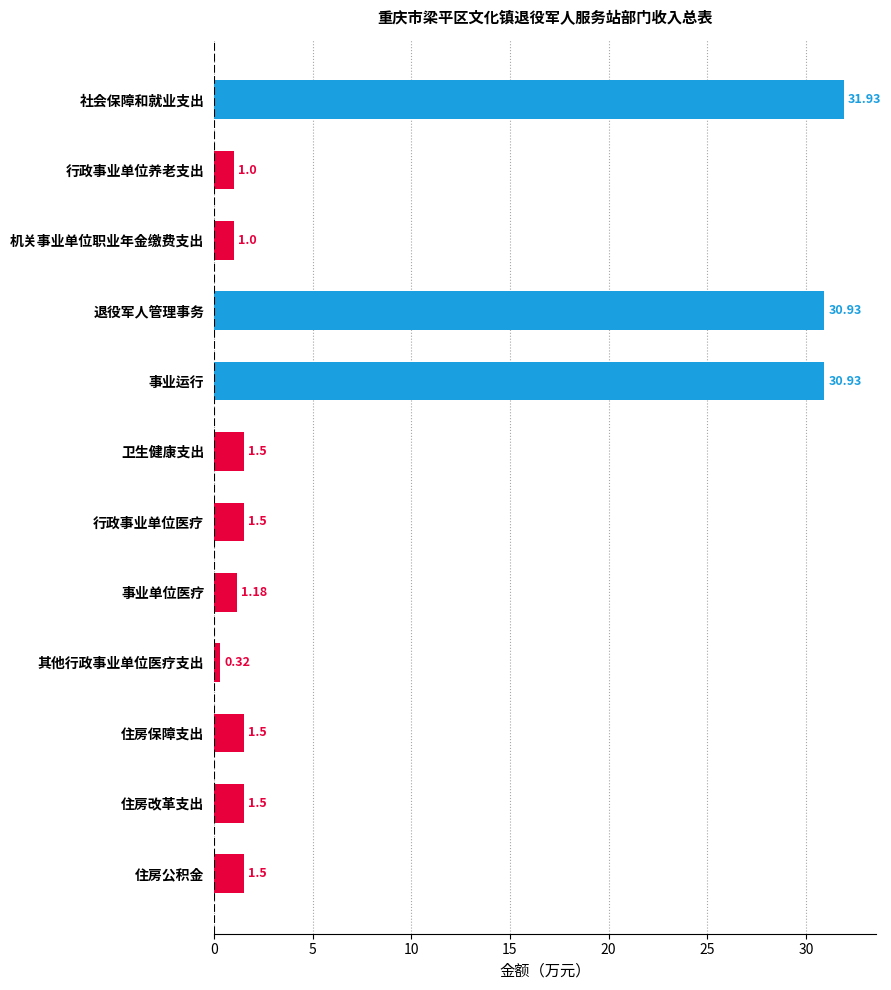

What is the average value?

8.7